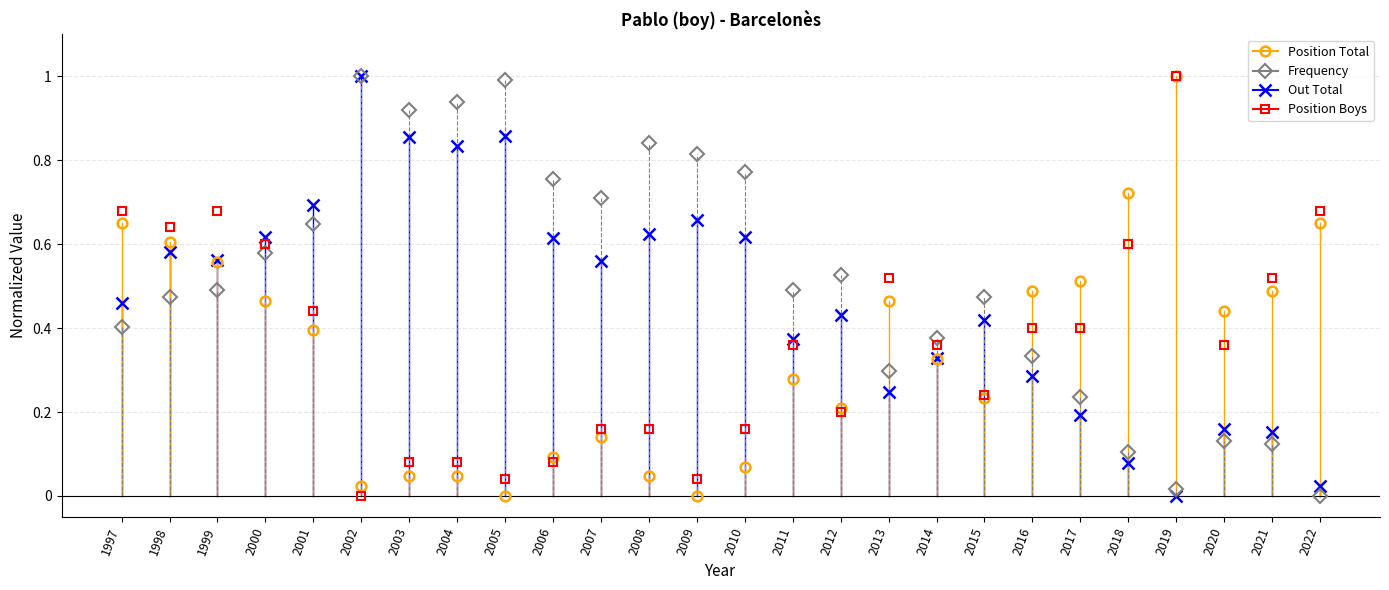

Is the value of Frequency at 2004 greater than the value of Out Total at 2005?

Yes